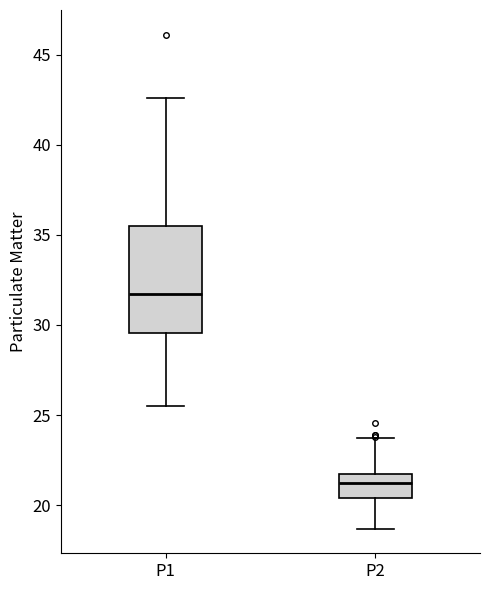

Comparing the boxes themselves (not the whiskers), which one is the tallest?

P1